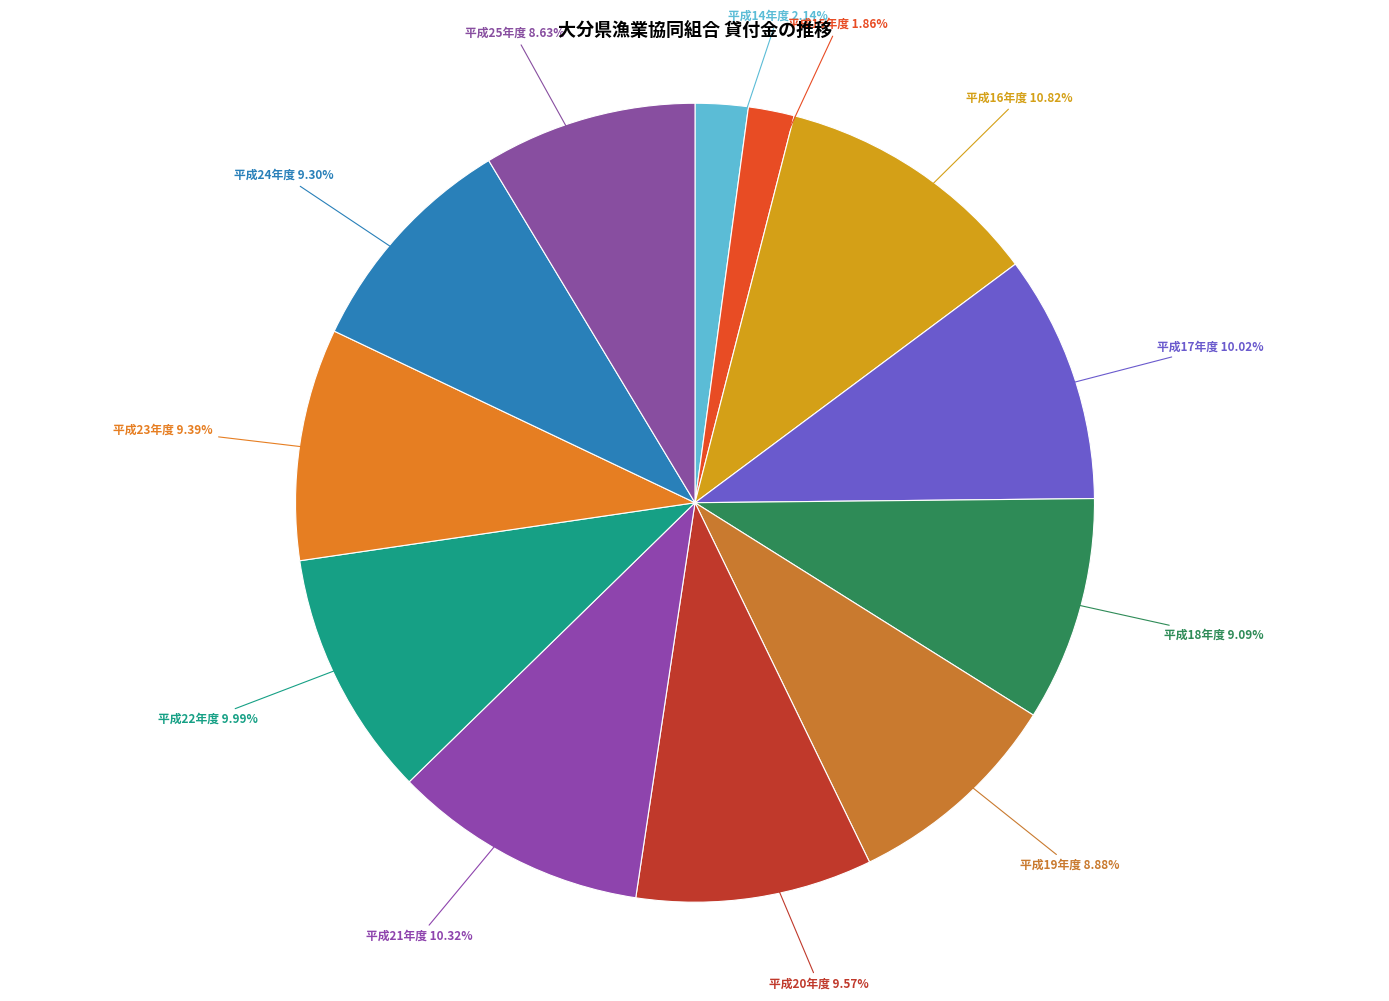

To the nearest percent, what percentage of the pie is 平成17年度?

10%